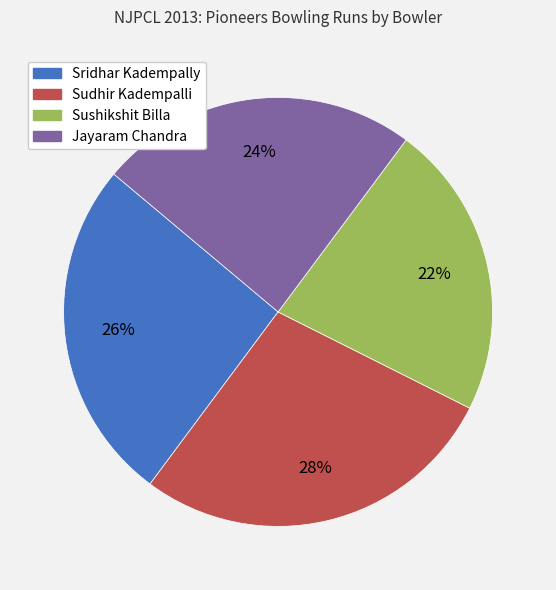

What percentage is the Jayaram Chandra slice, to the nearest percent?

24%